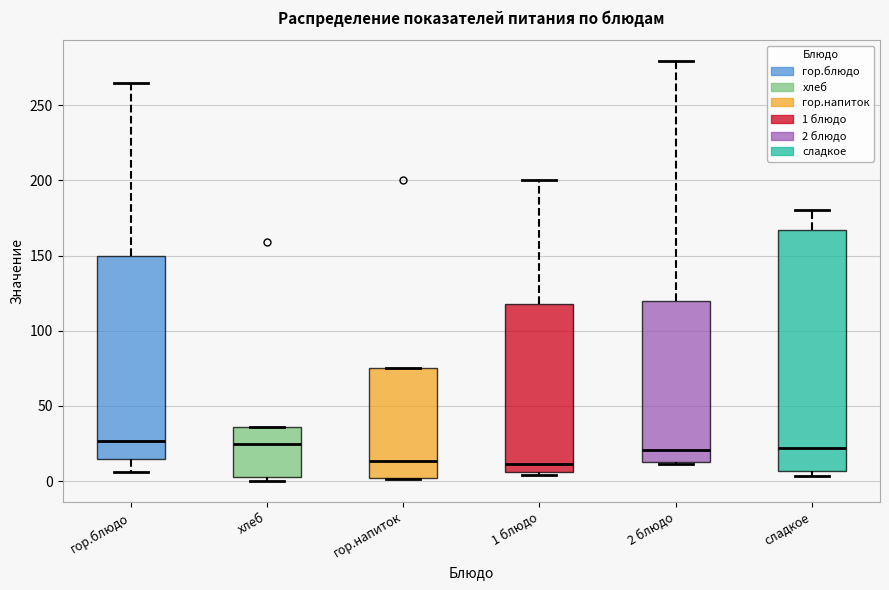

Which box is the tallest, from its lower edge to its upper edge?

сладкое